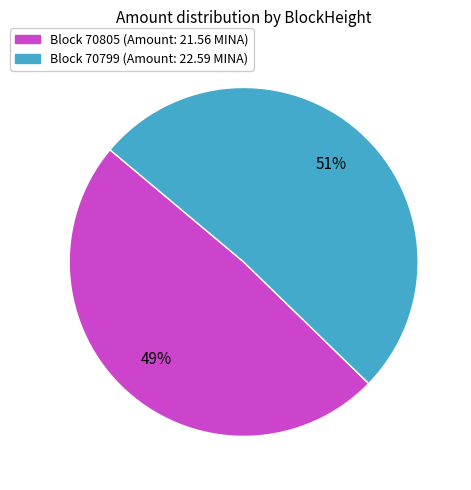

Is there any slice that represents more than half of the pie?

Yes